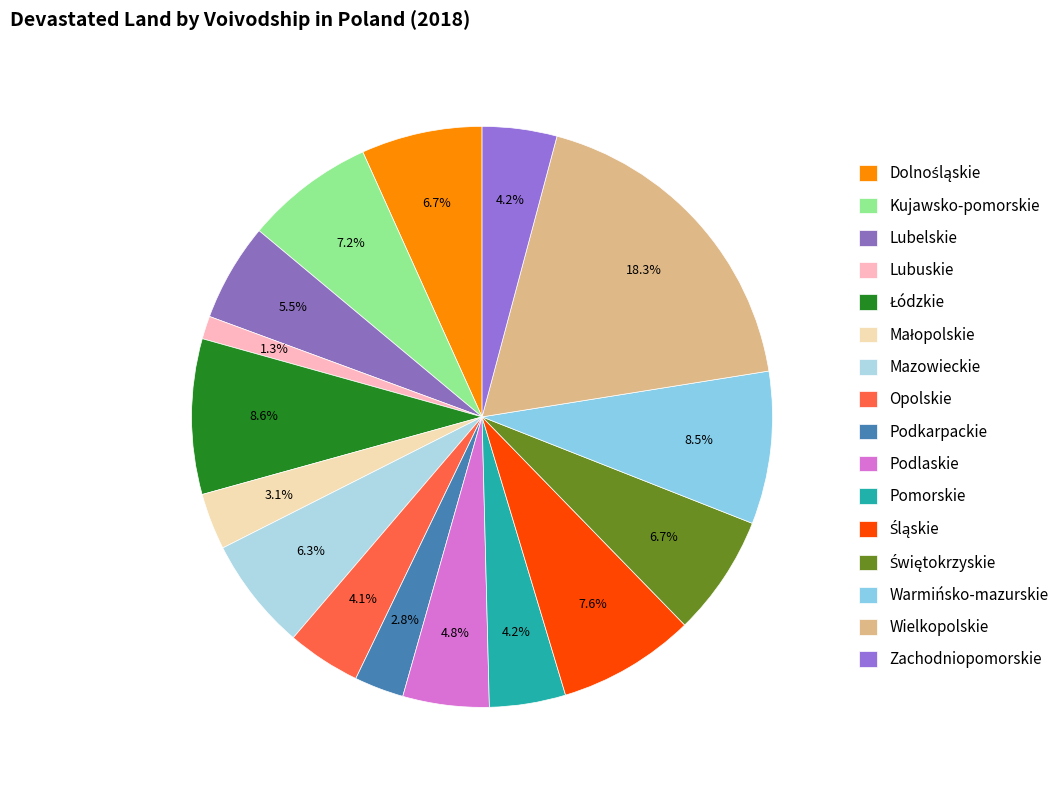

To the nearest percent, what portion does Łódzkie represent?

9%